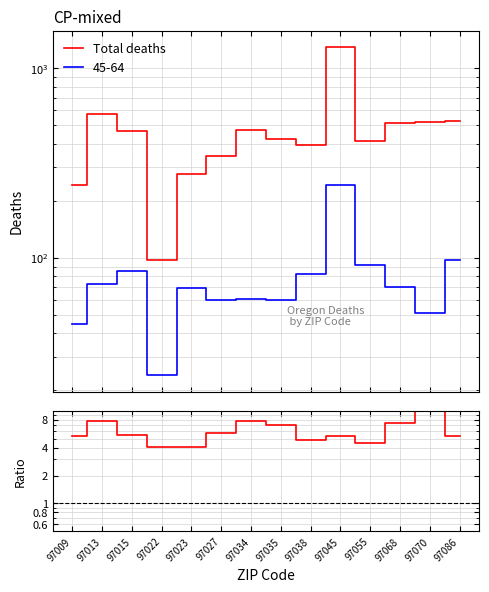

The Total deaths series shows 345.0 at 97027. True or false?

True